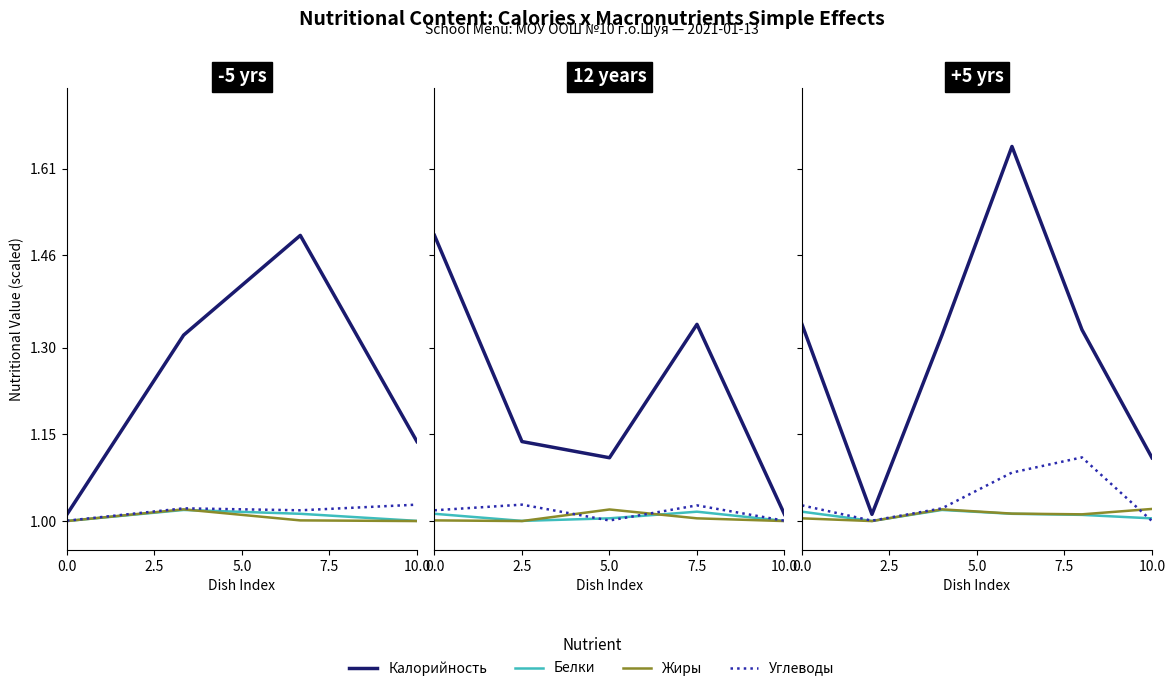

True or false: Углеводы and Калорийность cross at least once.

False